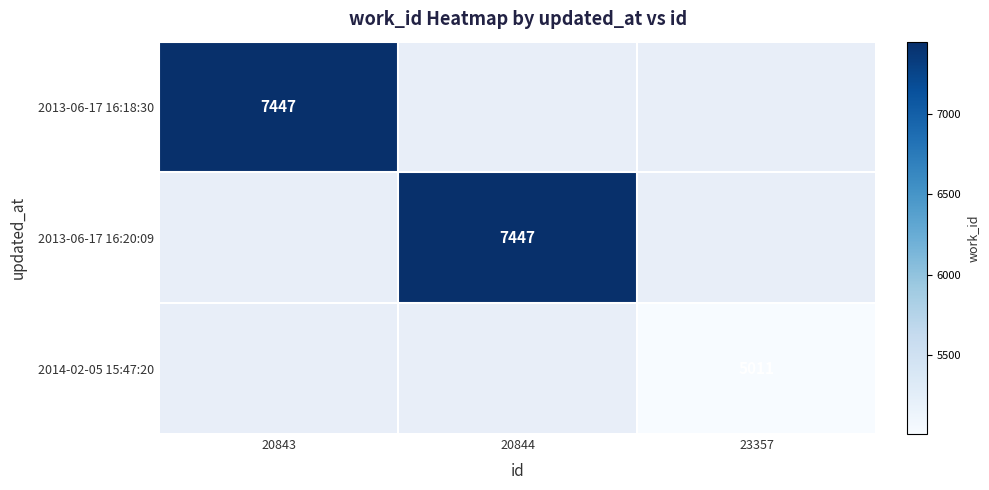

How many categories are shown in the chart?

3